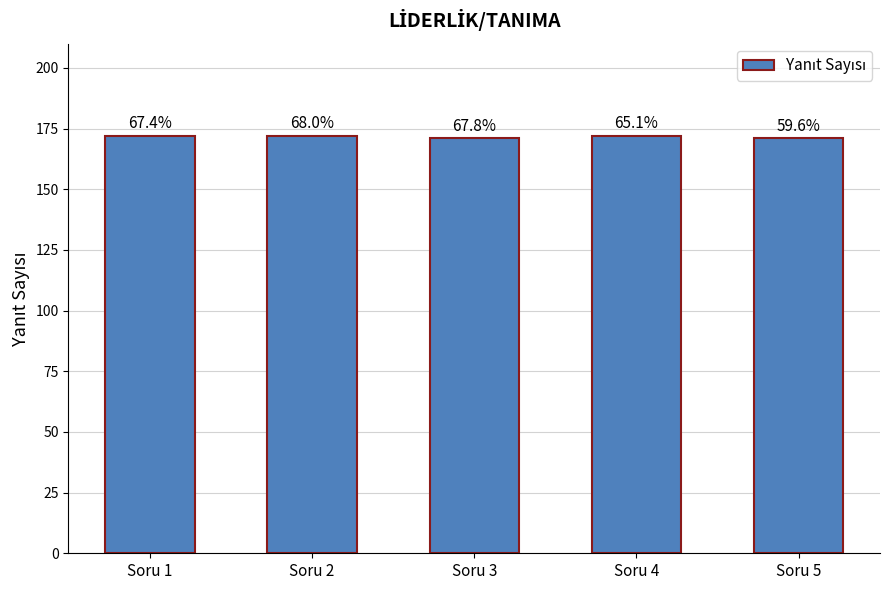

How many bars are there in total?

5